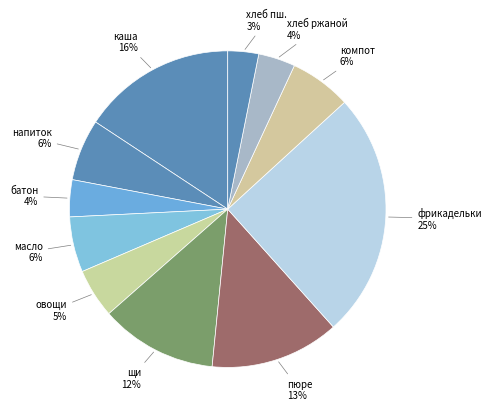

Count the number of slices in the pie.

11